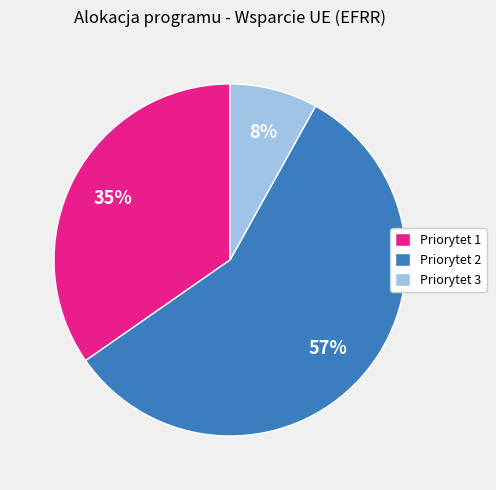

Is the sum of Priorytet 2 and Priorytet 1 greater than half?

Yes